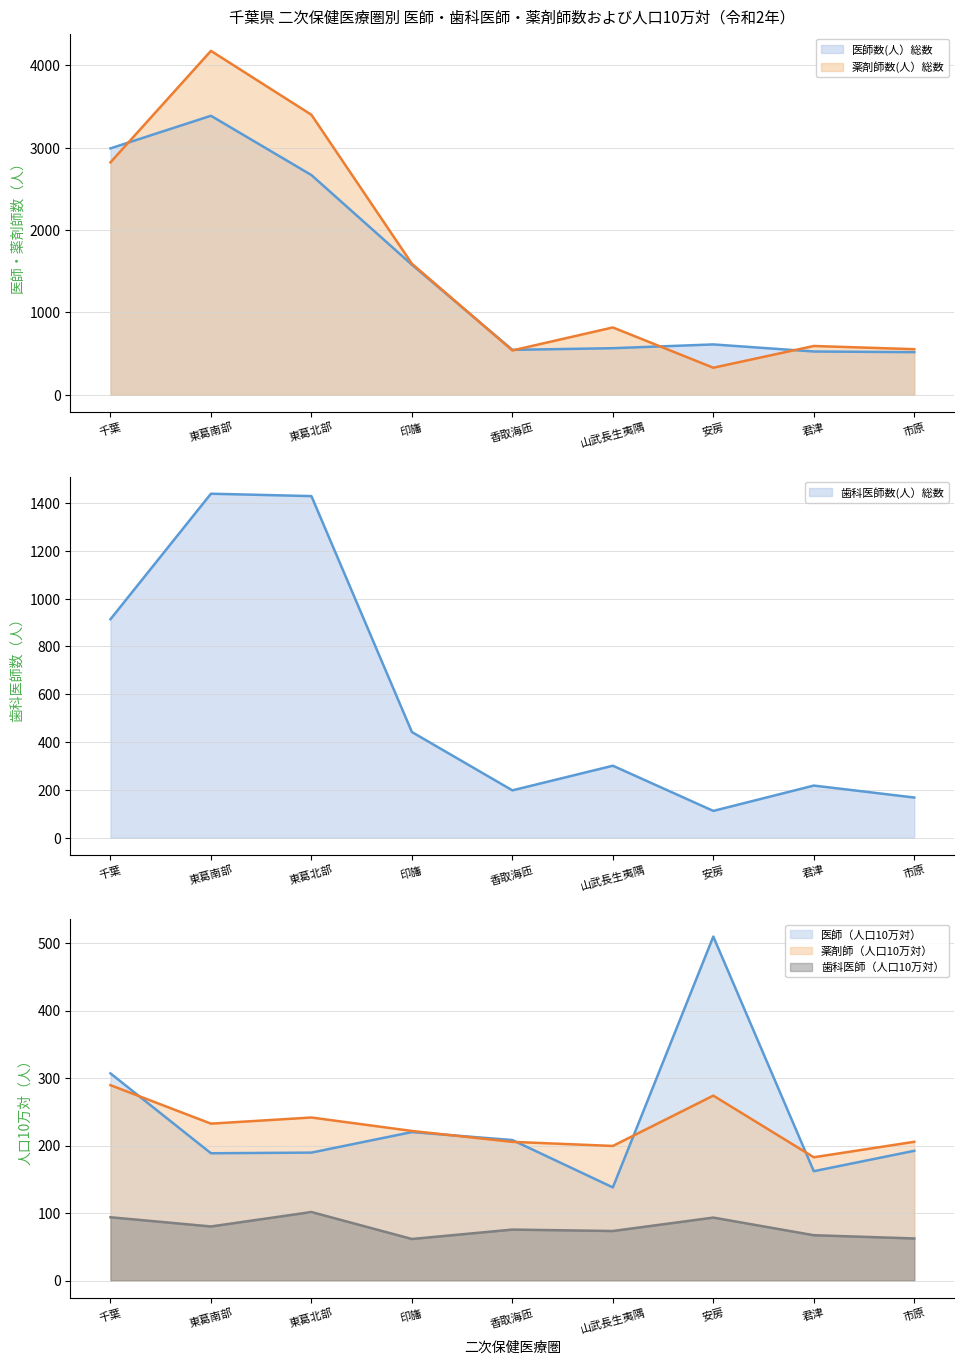

What is the label of the 1st point from the right?

市原